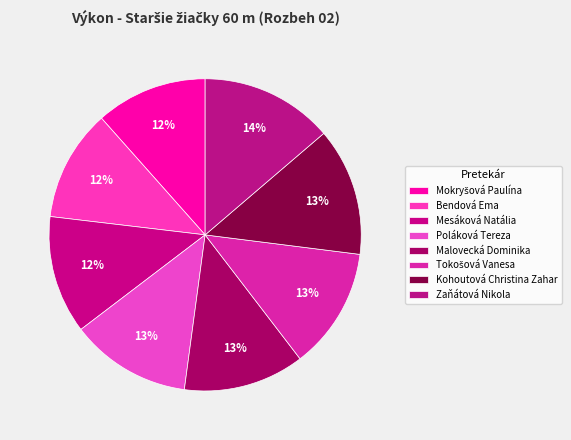

What is the change in value from Poláková Tereza to Tokošová Vanesa?

+0.1